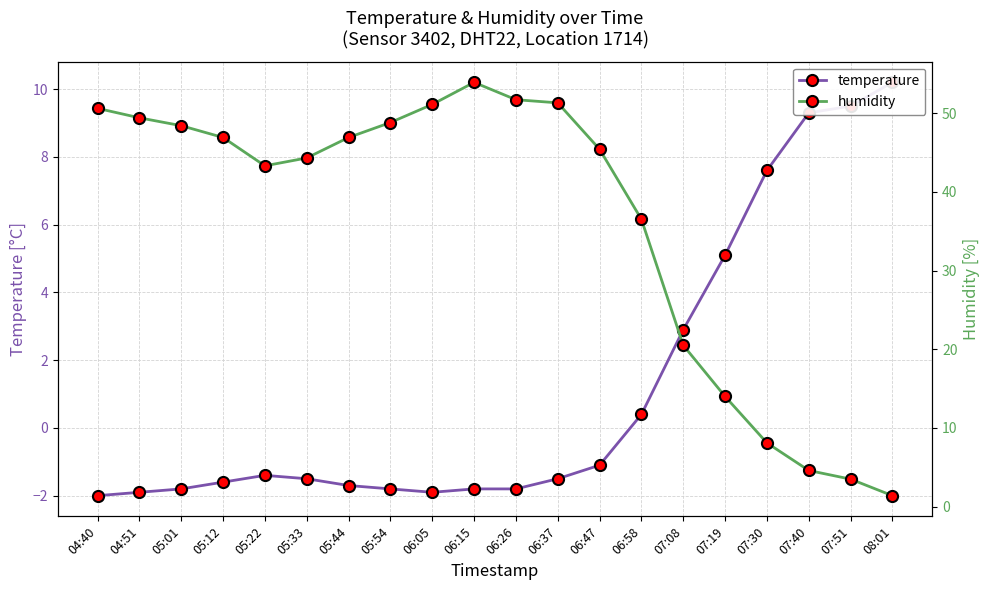

Count the number of data series in this chart.

2